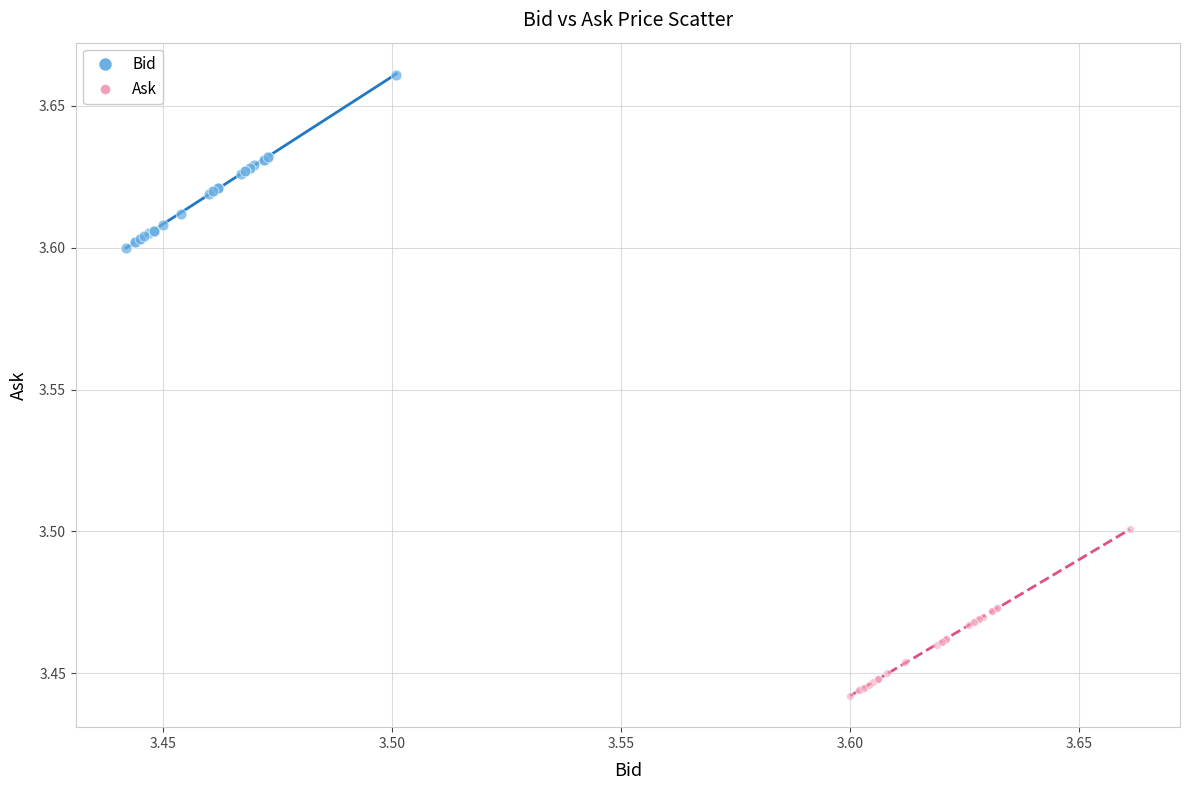

What are all the series names shown in the legend?

Bid, Ask